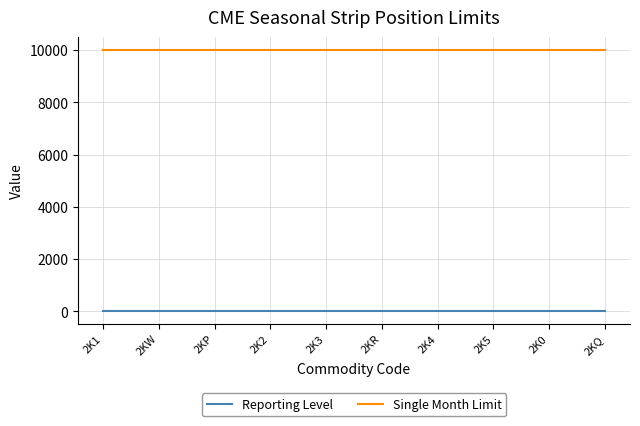

What is the average value of the Single Month Limit series?

10000